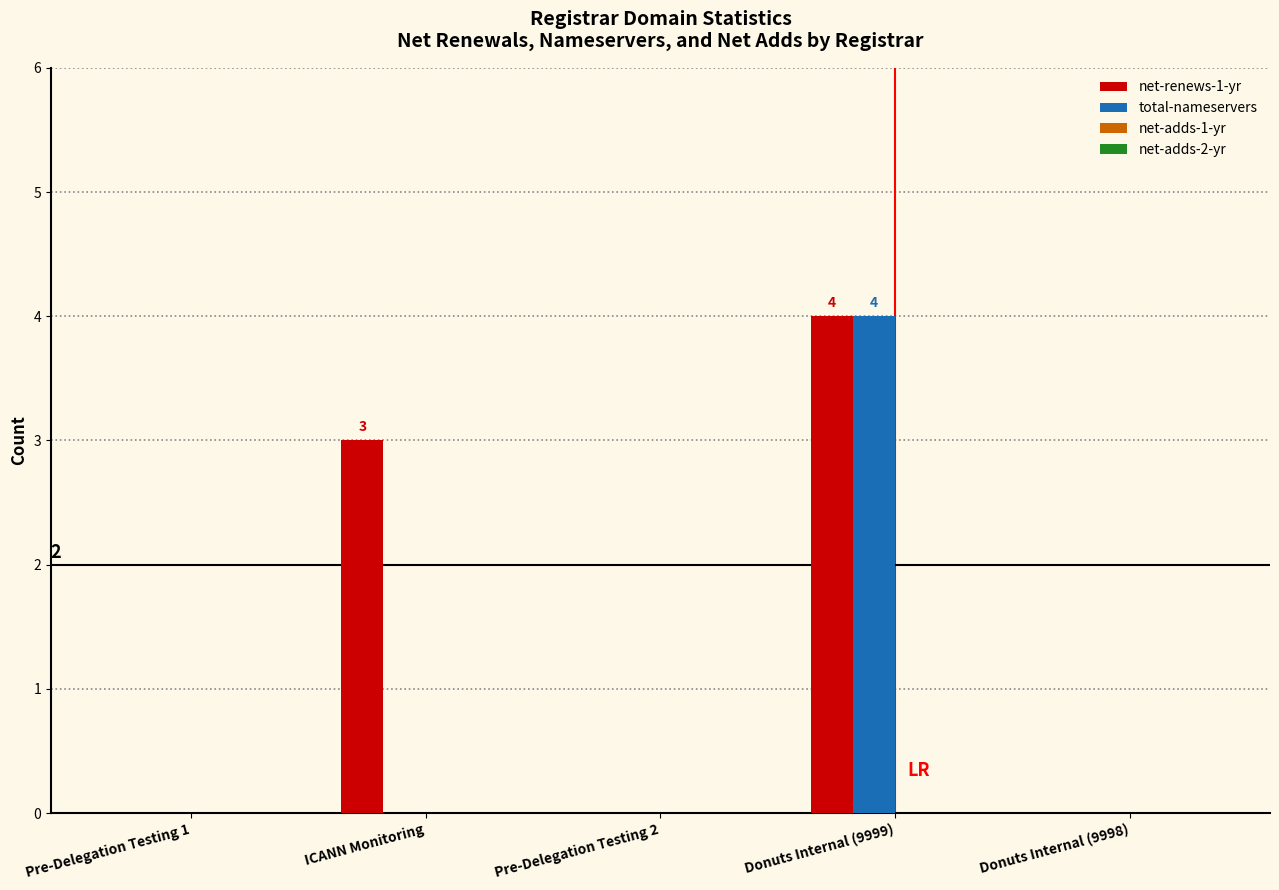

What is the sum of all total-nameservers values?

4